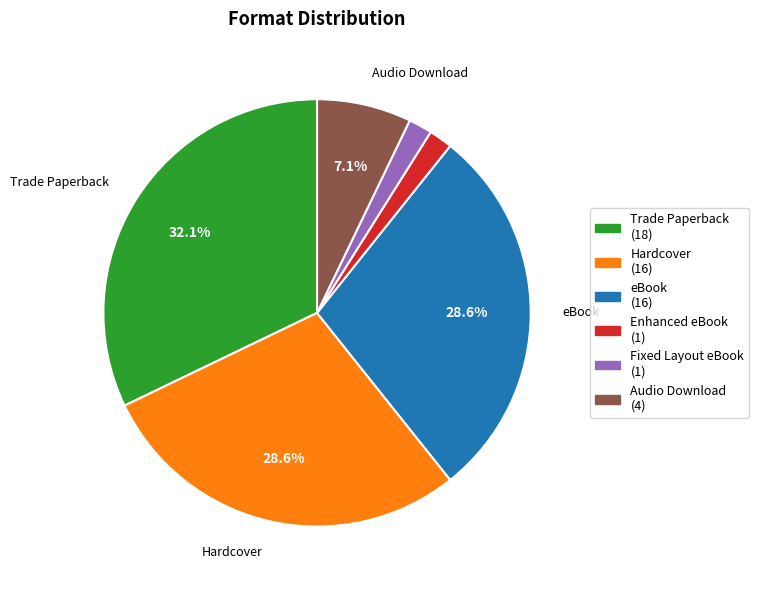

Which category has the biggest portion of the pie?

Trade Paperback